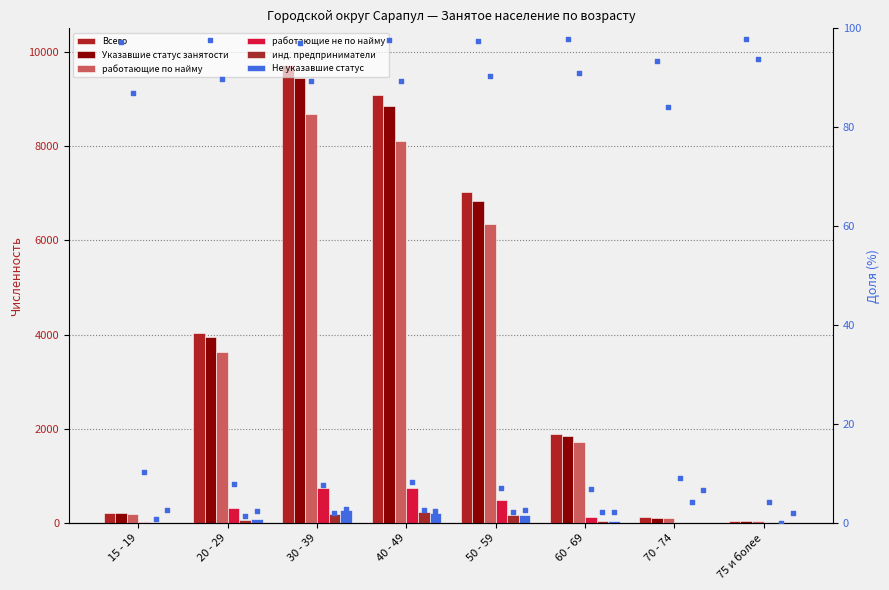

Which series has the widest spread of Y values?

Всего